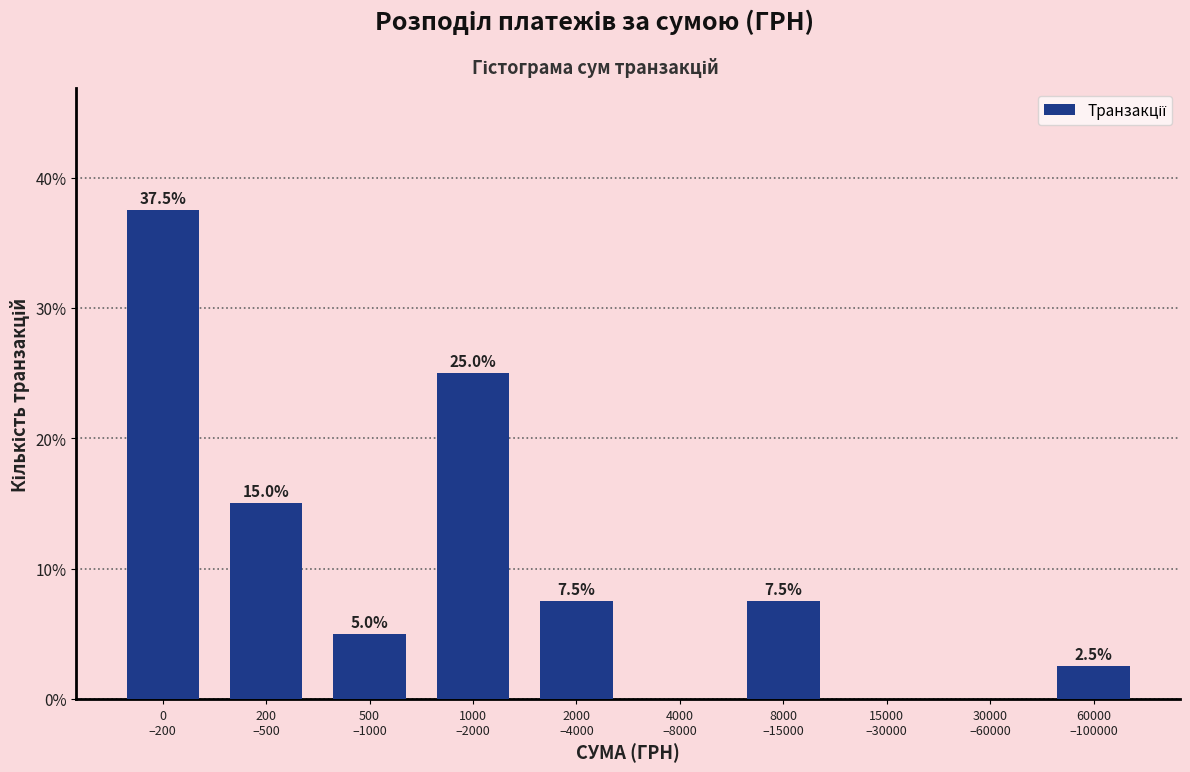

What is the greatest value displayed?

37.5